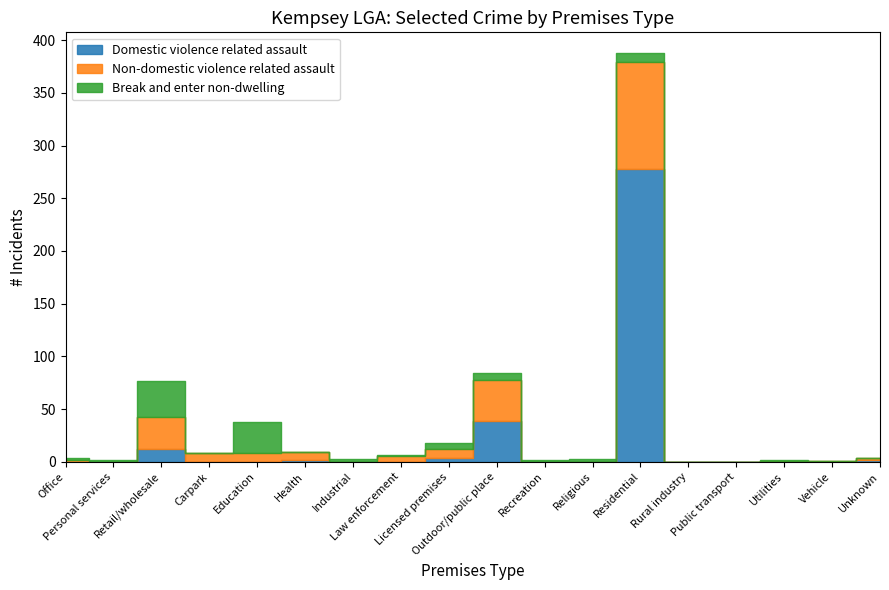

What is the label of the 8th point from the right?

Recreation